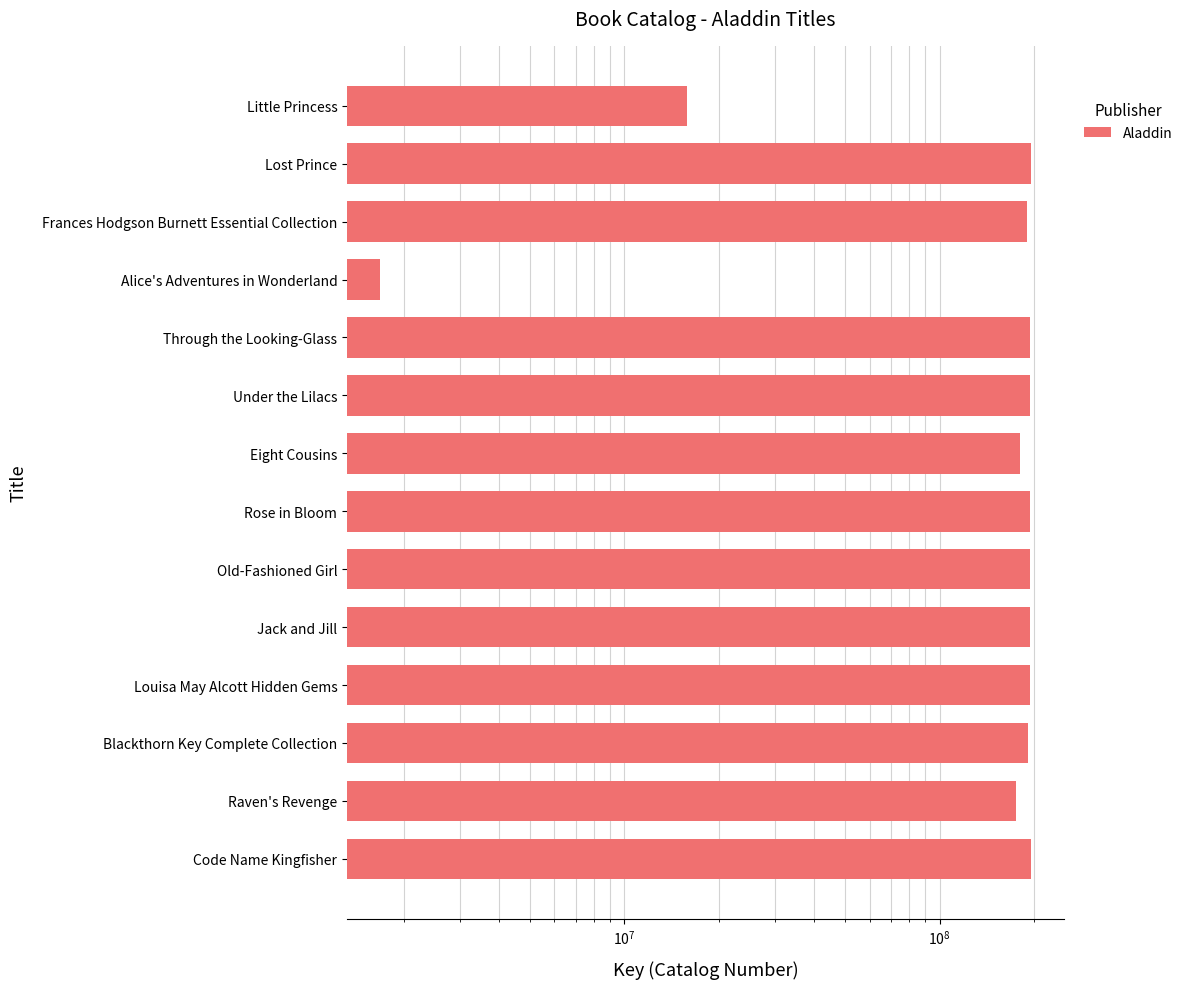

What is the smallest value displayed?

1671816